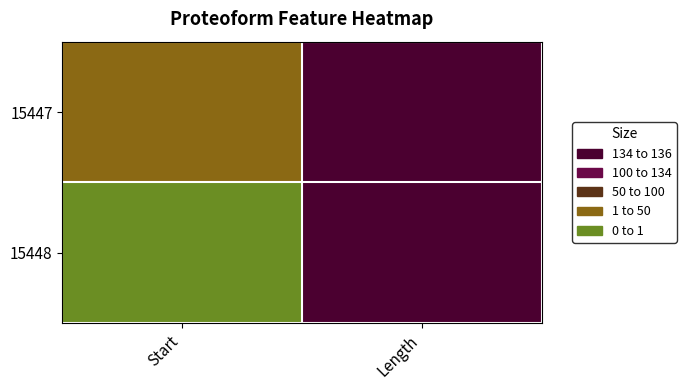

How many distinct data groups are displayed?

2